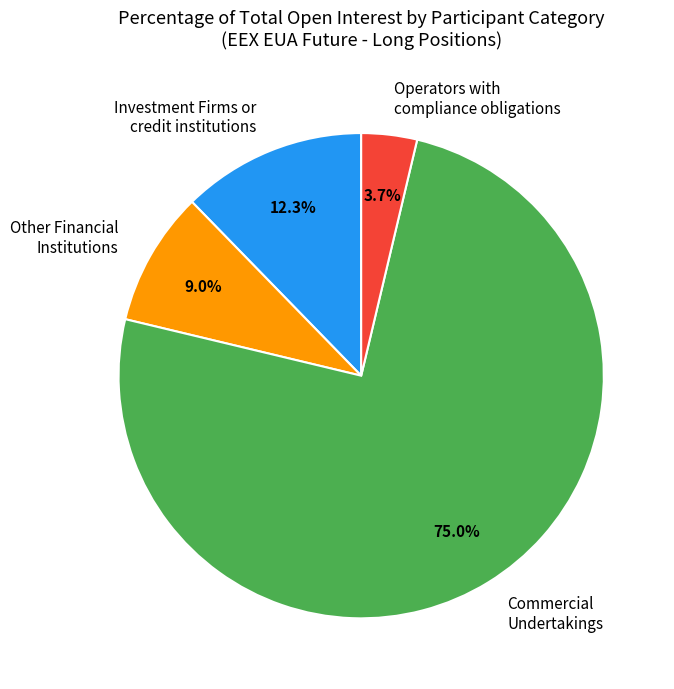

Combined, what portion of the pie is Other Financial Institutions and Commercial Undertakings?

84.0%